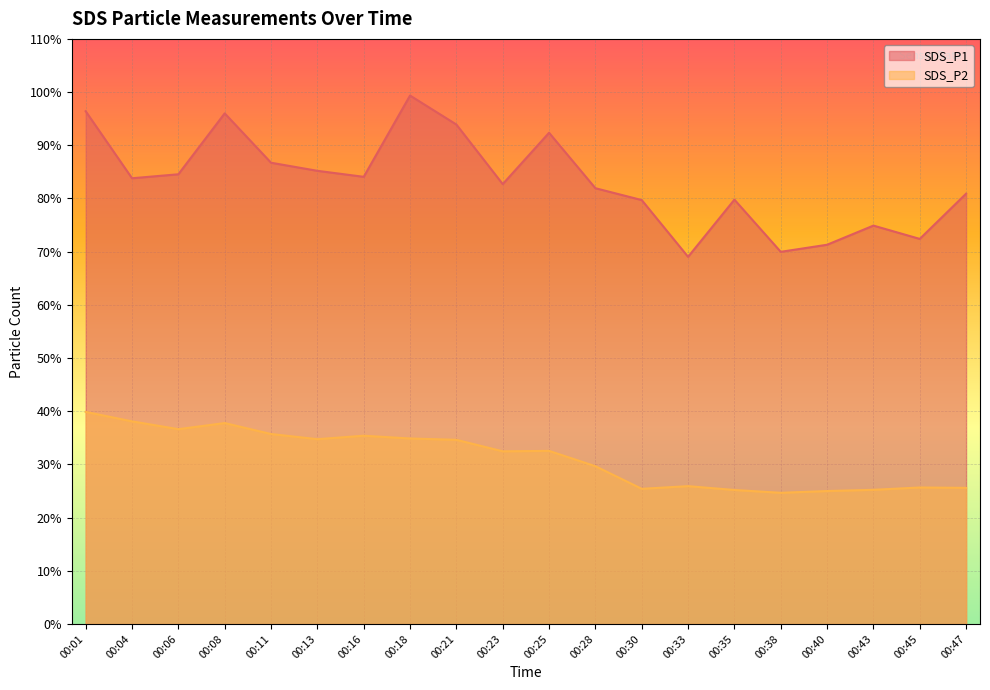

Rank the series by their maximum value, from lowest to highest.

SDS_P2, SDS_P1